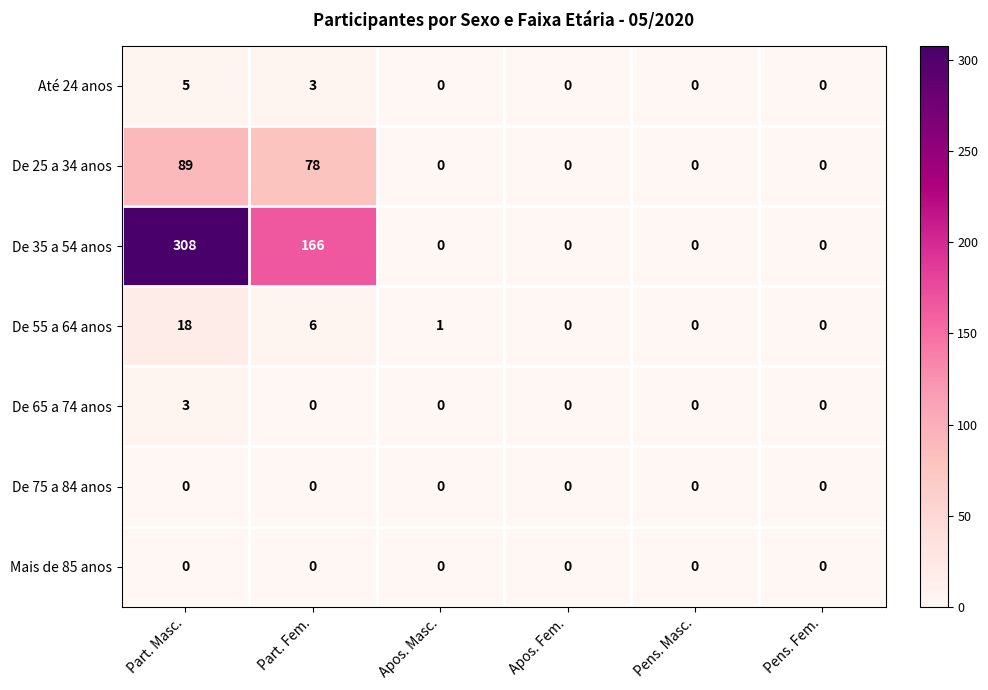

Which series changed the most between Part. Masc. and Part. Fem.?

De 35 a 54 anos